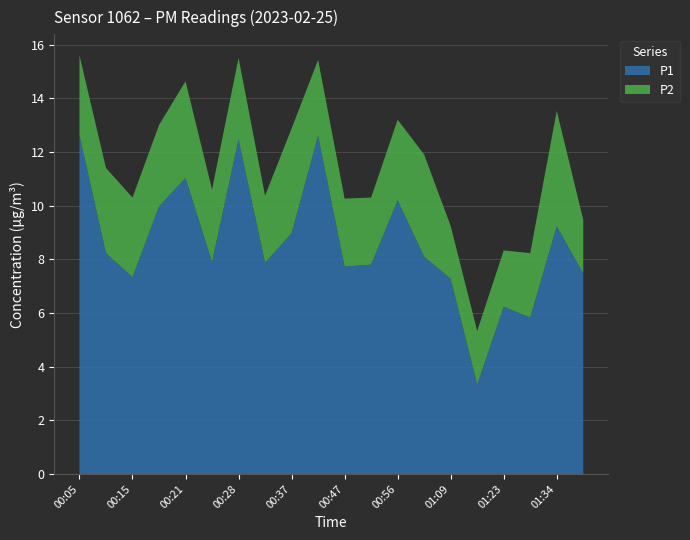

Reading right to left, extract all data points from this chart.

P1: 01:37=7.5	01:34=9.2	01:26=5.8	01:23=6.2	01:19=3.3	01:09=7.3	01:03=8.1	00:56=10.2	00:50=7.8	00:47=7.7	00:40=12.6	00:37=9.0	00:34=7.9	00:28=12.5	00:24=7.9	00:21=11.0	00:18=10.0	00:15=7.3	00:08=8.2	00:05=12.6
P2: 01:37=2.0	01:34=4.3	01:26=2.4	01:23=2.1	01:19=2.0	01:09=2.0	01:03=3.8	00:56=3.0	00:50=2.5	00:47=2.5	00:40=2.8	00:37=3.9	00:34=2.5	00:28=3.0	00:24=2.7	00:21=3.6	00:18=3.0	00:15=3.0	00:08=3.2	00:05=3.0